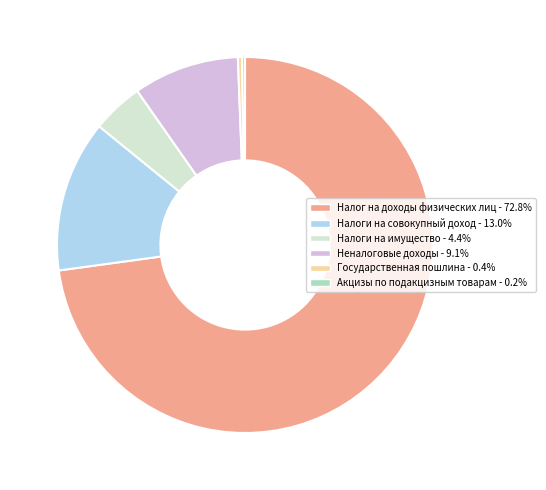

What is the majority slice?

Налог на доходы физических лиц